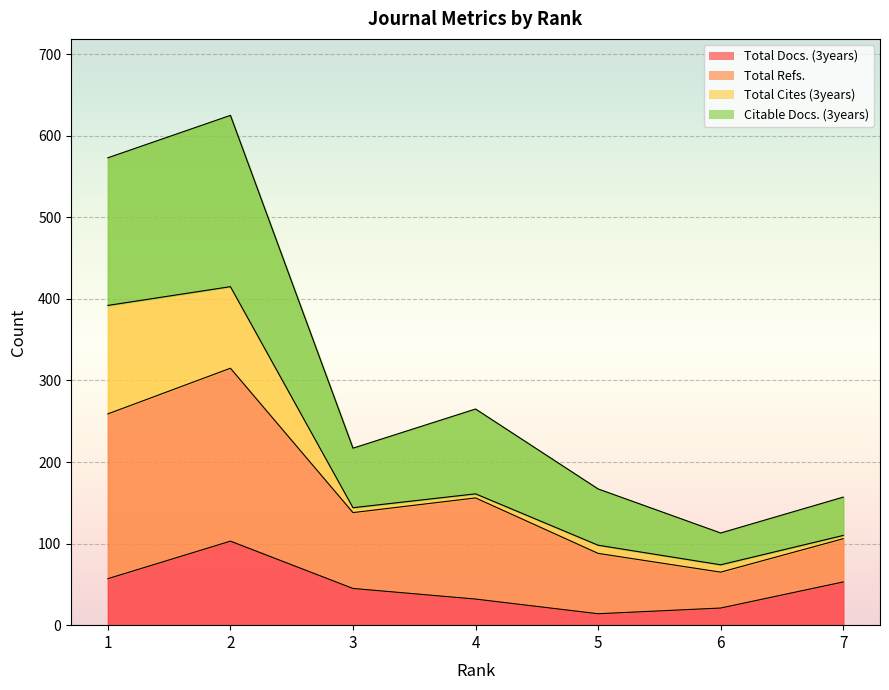

Which label corresponds to the smallest value in the chart?

5